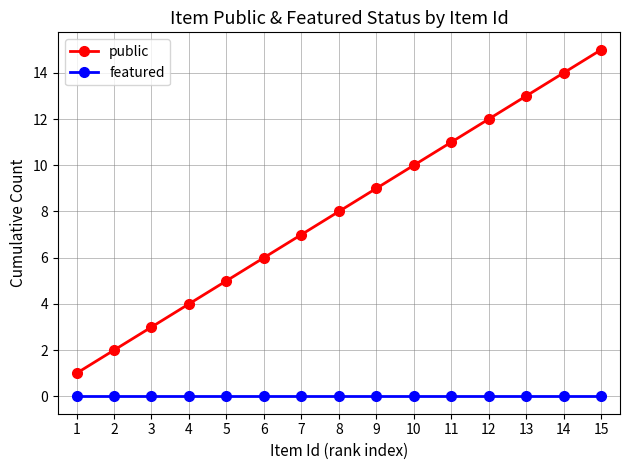

What is the minimum value for public?

1